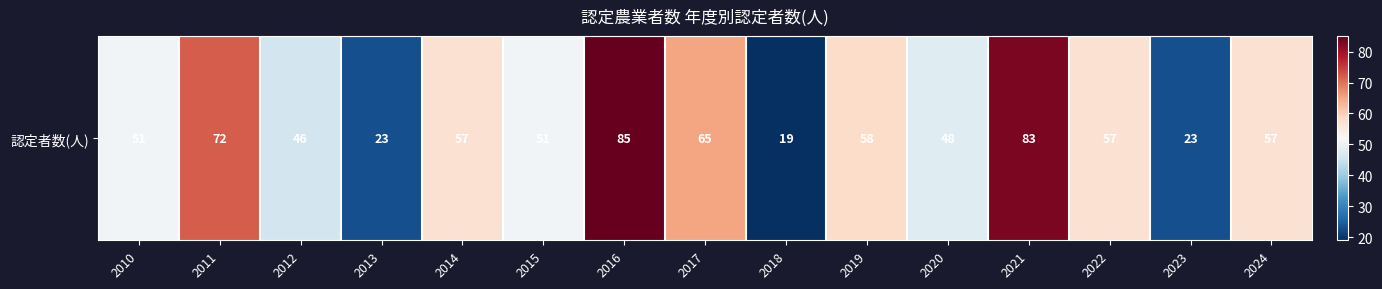

What is the difference between the values at 2019 and 2021?

25